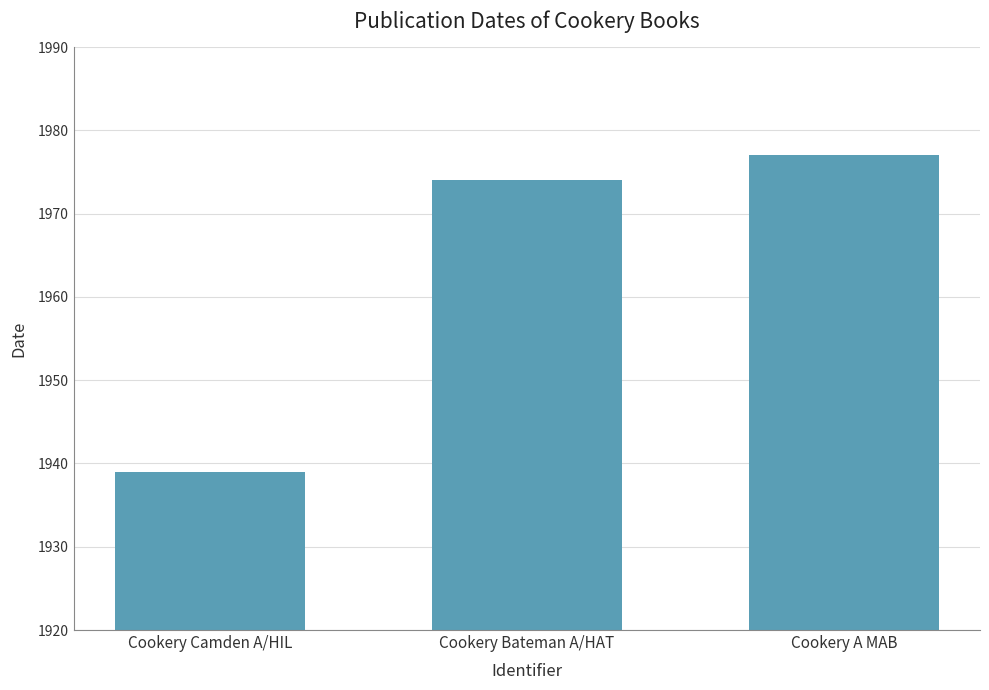

Is it true that the value at Cookery A MAB is 1977?

True